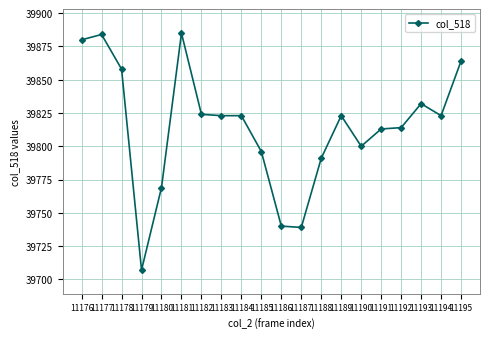

Is it true that the value at 11183 is 39823?

True